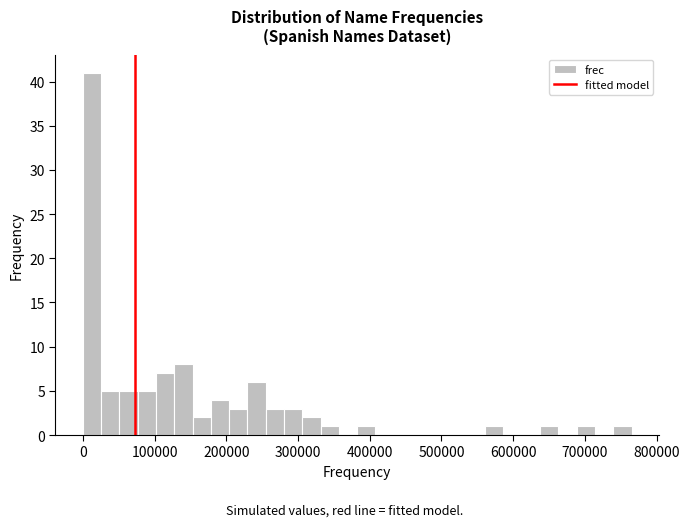

Read against the x-axis, roughly where is the centre of the tallest bar?

10000